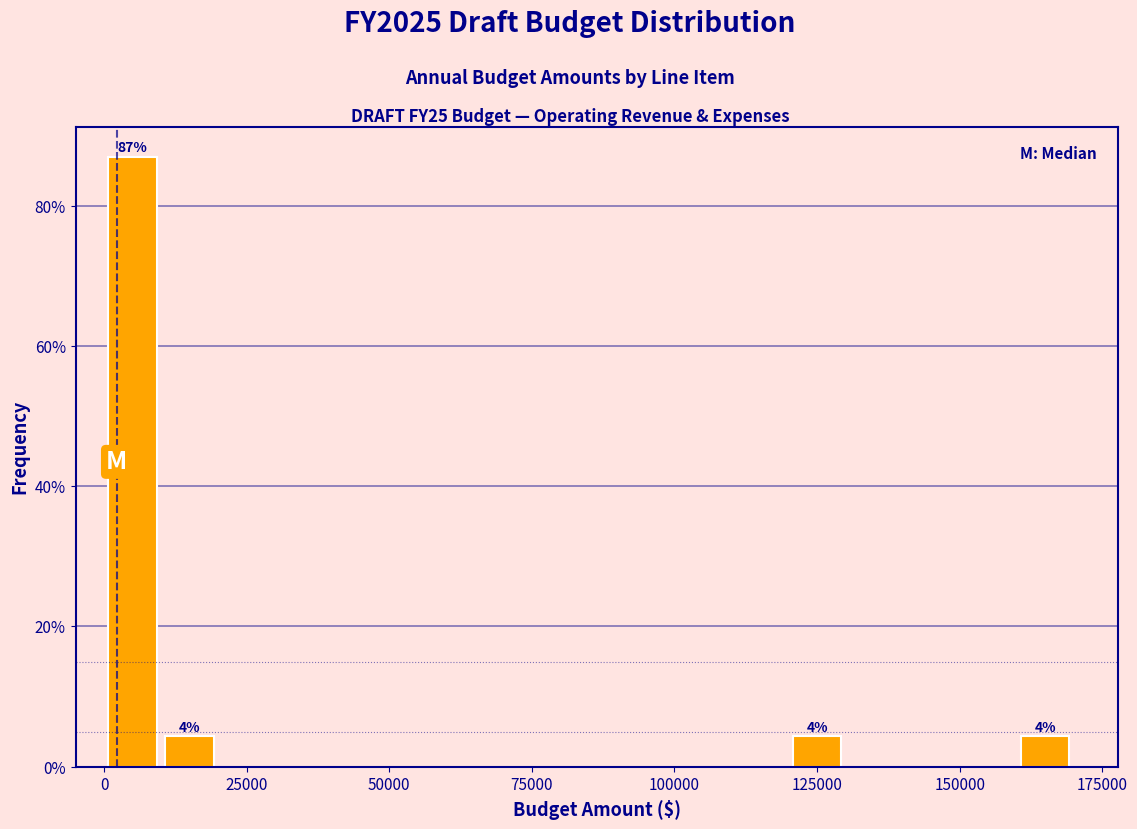

Around what value on the x-axis is the tallest bar? Give the approximate position of its centre, as read against the axis.

5000